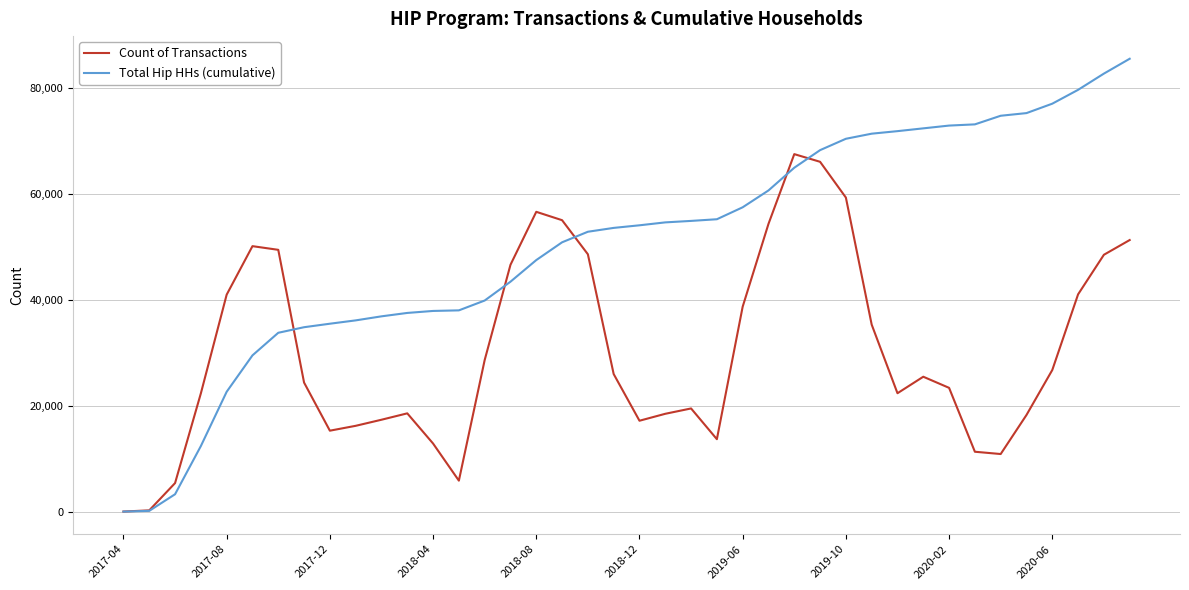

Rank the series by their average value, from lowest to highest.

Count of Transactions, Total Hip HHs (cumulative)